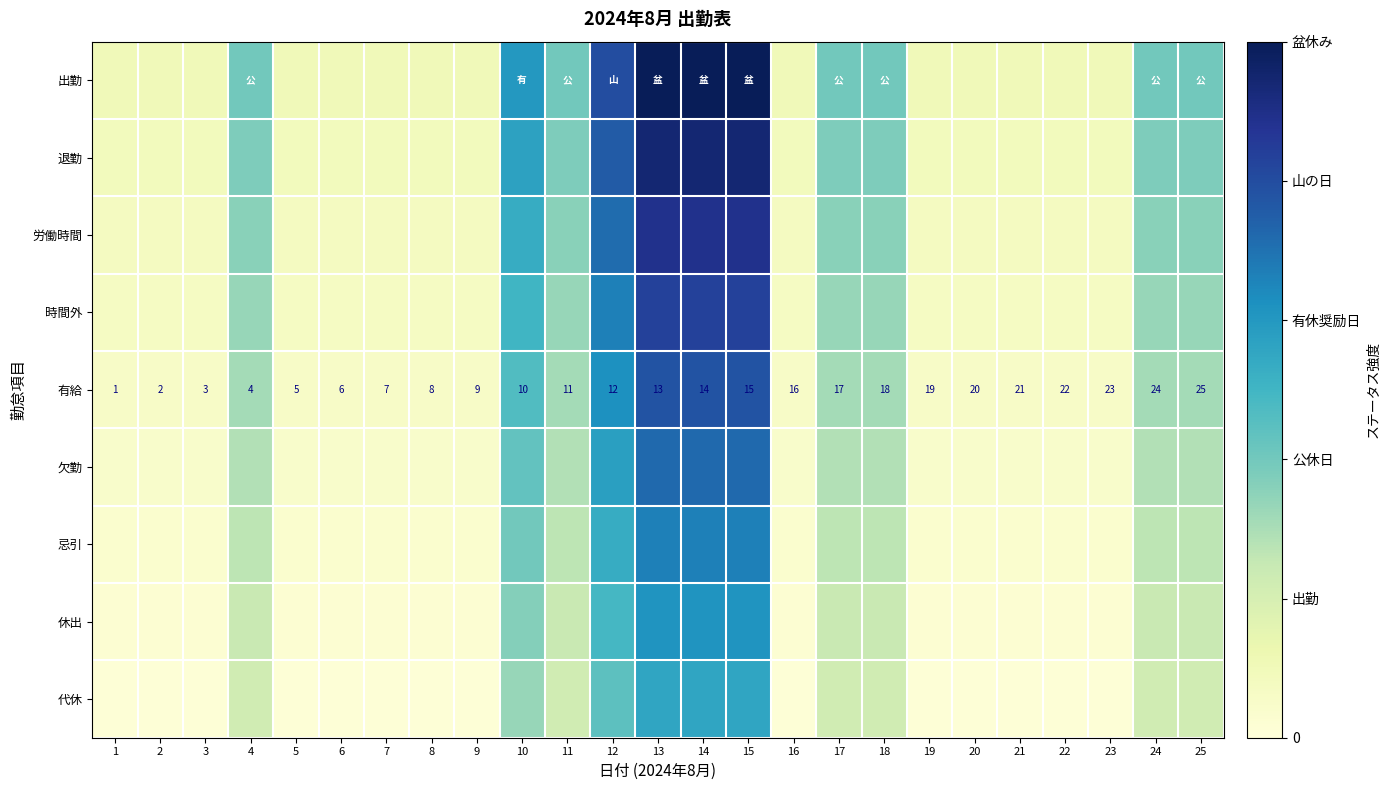

List the labels in order of 忌引 value, largest first.

13, 14, 15, 12, 10, 4, 11, 17, 18, 24, 25, 1, 2, 3, 5, 6, 7, 8, 9, 16, 19, 20, 21, 22, 23